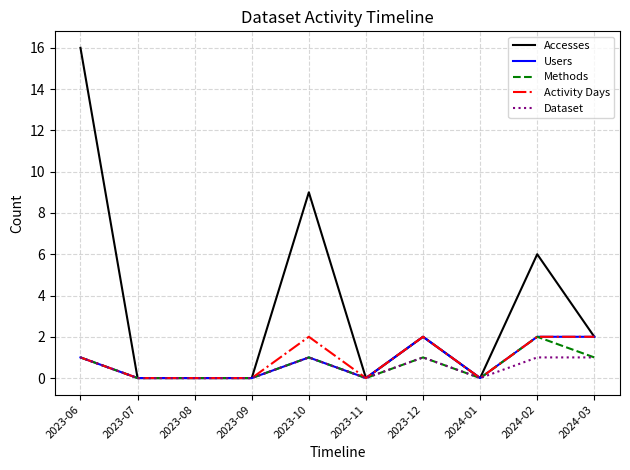

Which series has the largest range (max minus min)?

Accesses